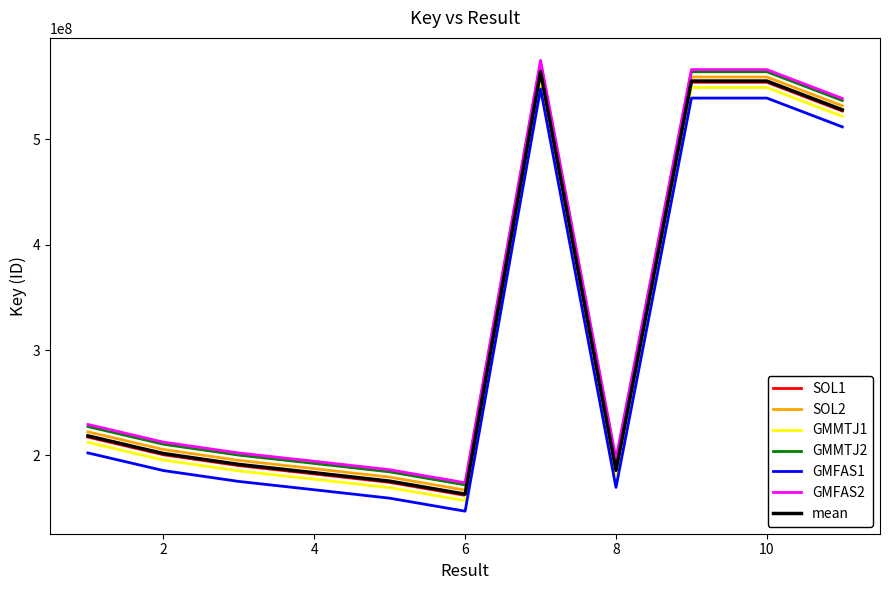

True or false: GMFAS2 and mean intersect in this chart.

False